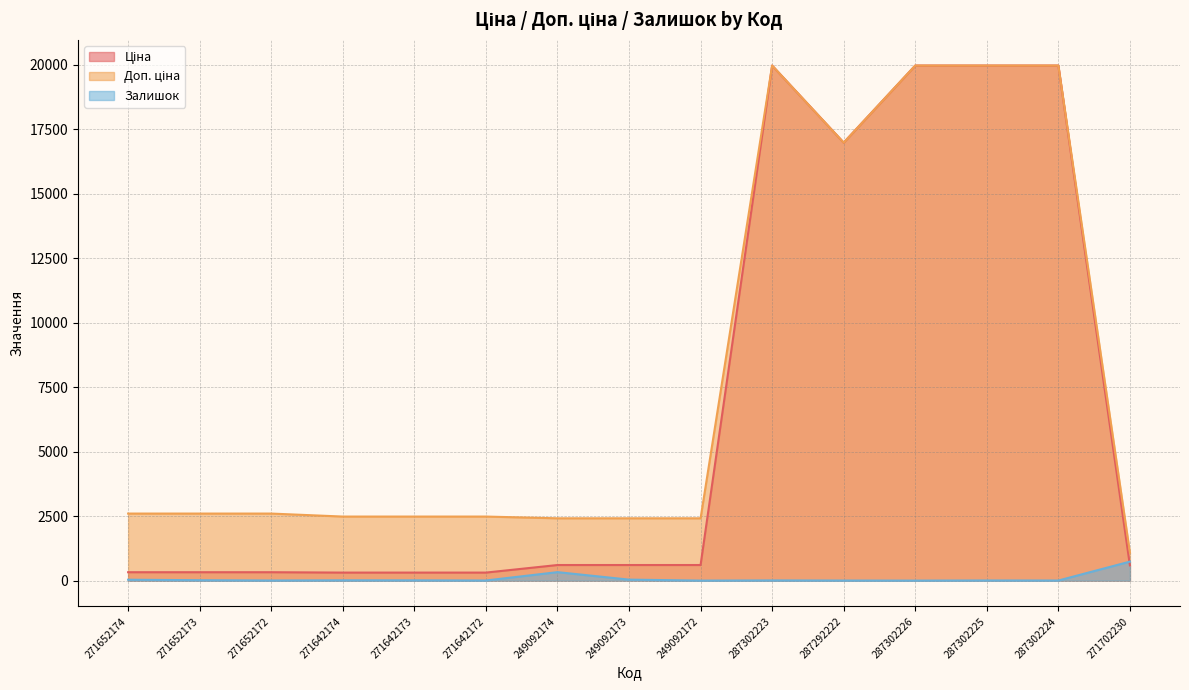

What is the value of the Залишок point at the 11th from the left?

2.0